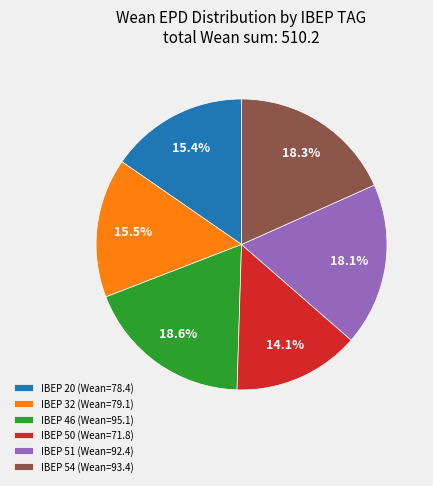

Do IBEP 54 (Wean=93.4) and IBEP 32 (Wean=79.1) together represent more than half of the pie?

No